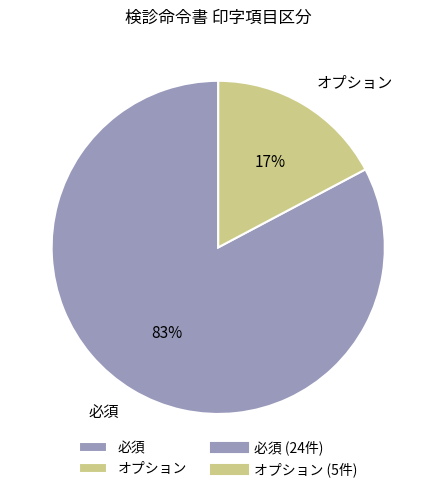

True or false: オプション accounts for 17% of the total.

True